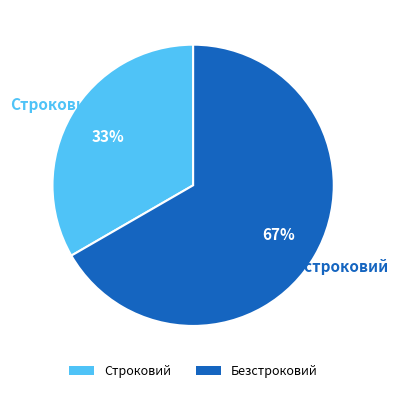

Between Строковий and Безстроковий, which is larger?

Безстроковий